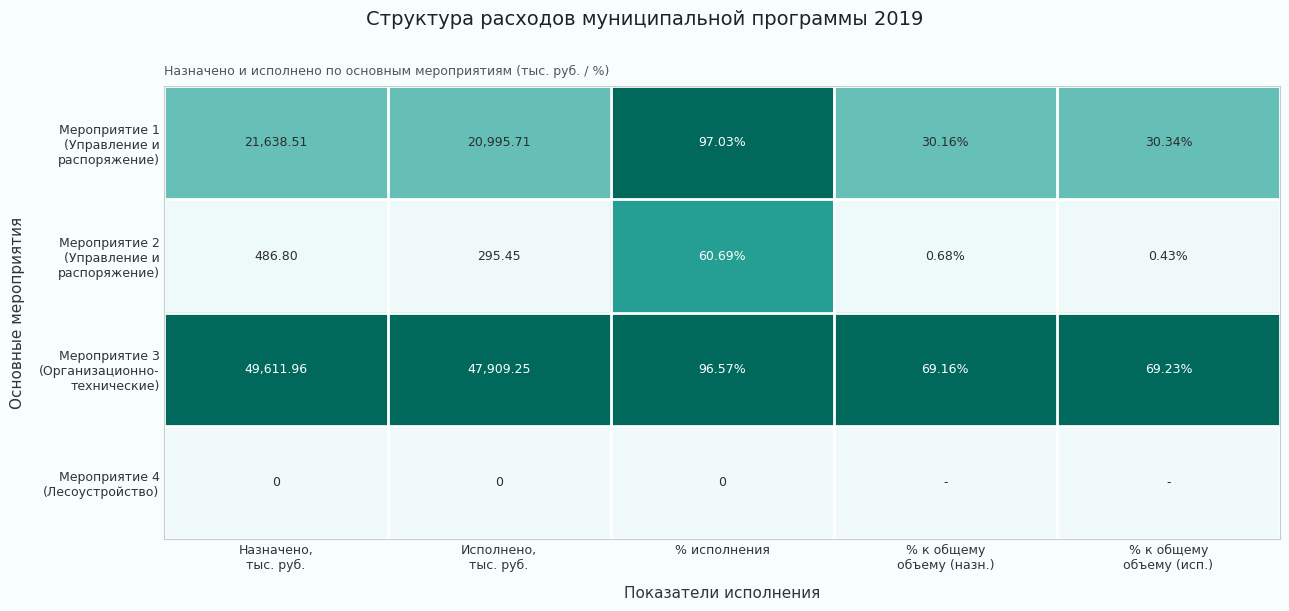

Which label corresponds to the smallest value in the chart?

Назначено,
тыс. руб.